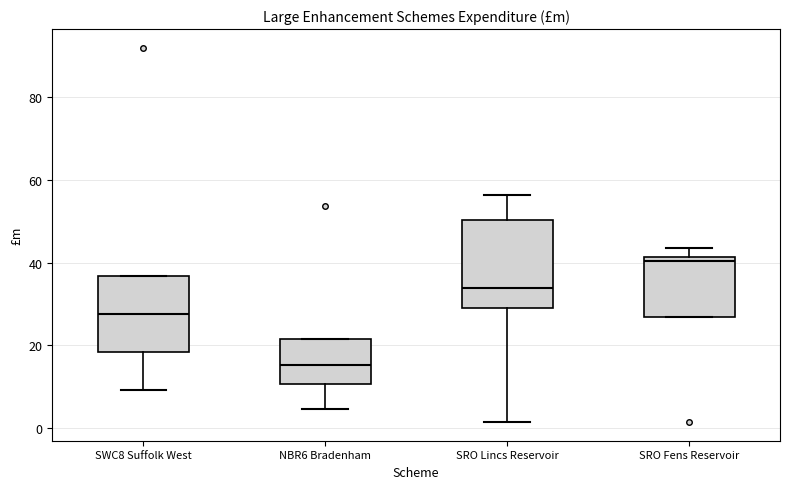

Which box is the tallest, from its lower edge to its upper edge?

SRO Lincs Reservoir